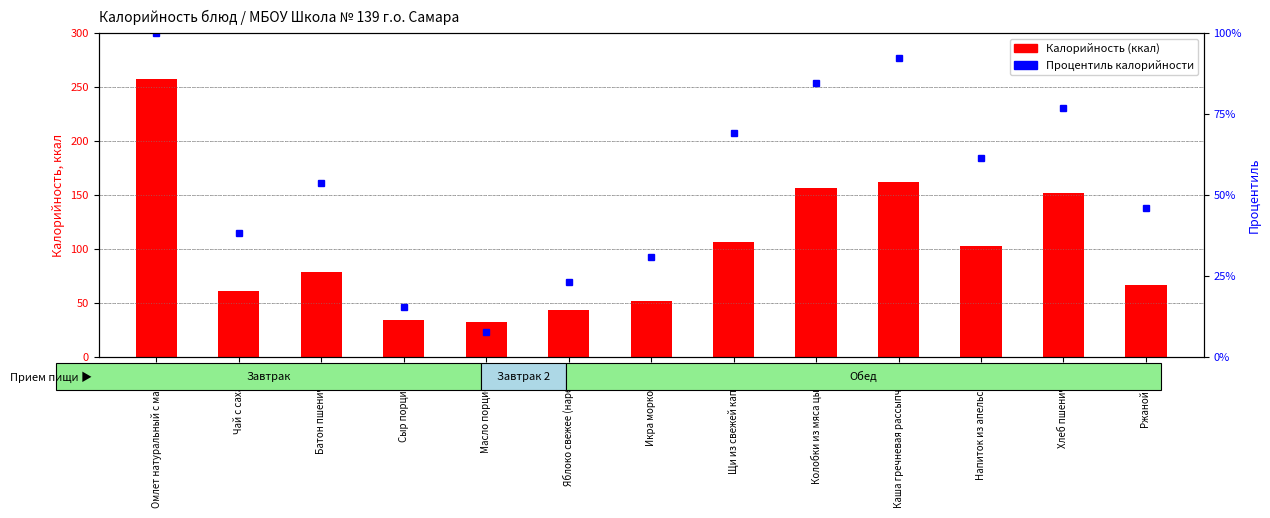

What is the difference between the second highest and minimum values in the Калорийность (ккал) series?

129.0